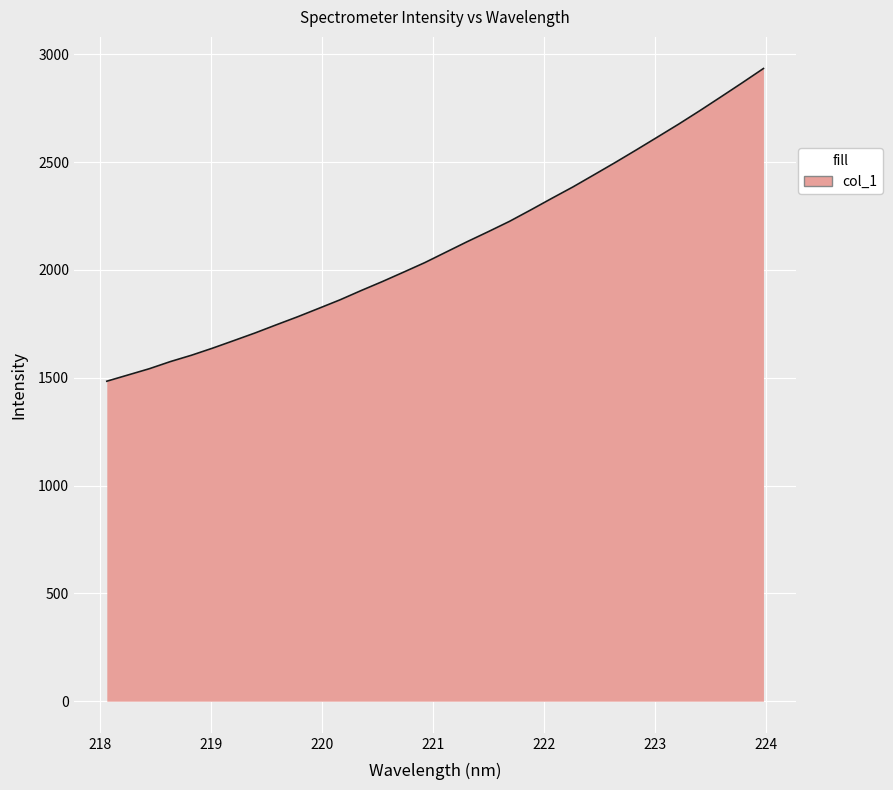

What is the difference between the maximum and minimum values?

1449.9